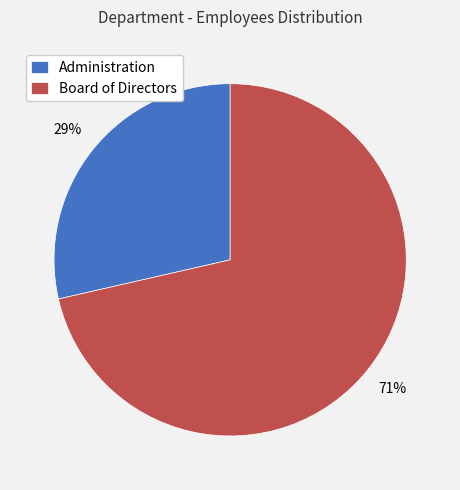

To the nearest percent, what portion does Administration represent?

29%